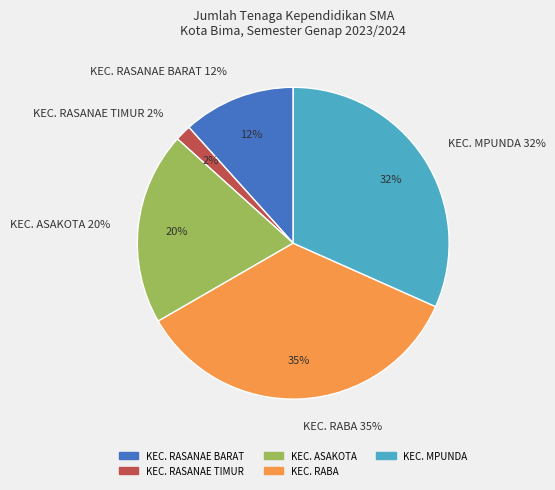

Which has a higher value, KEC. ASAKOTA or KEC. RASANAE TIMUR?

KEC. ASAKOTA